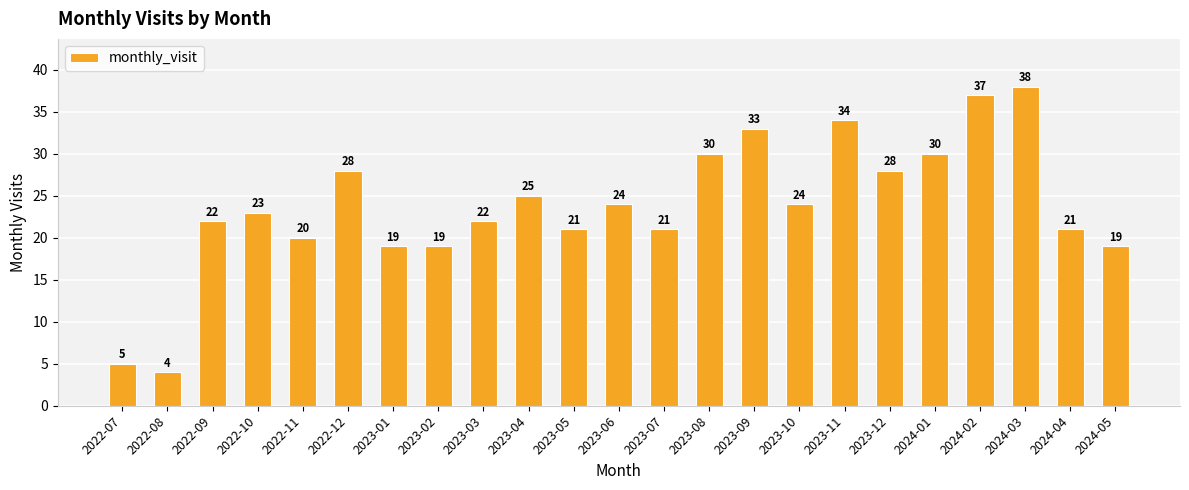

Which category has the lowest value across all series?

2022-08